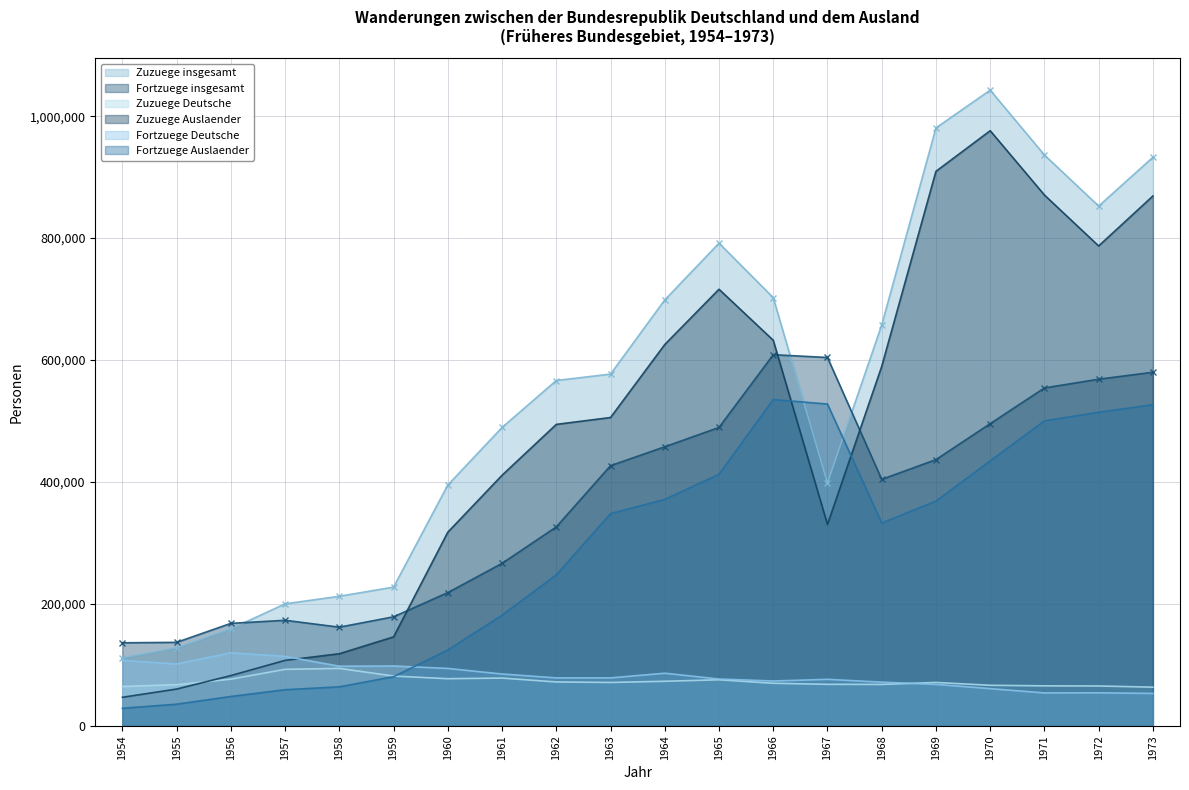

True or false: Fortzuege Deutsche and Zuzuege Deutsche cross at least once.

True